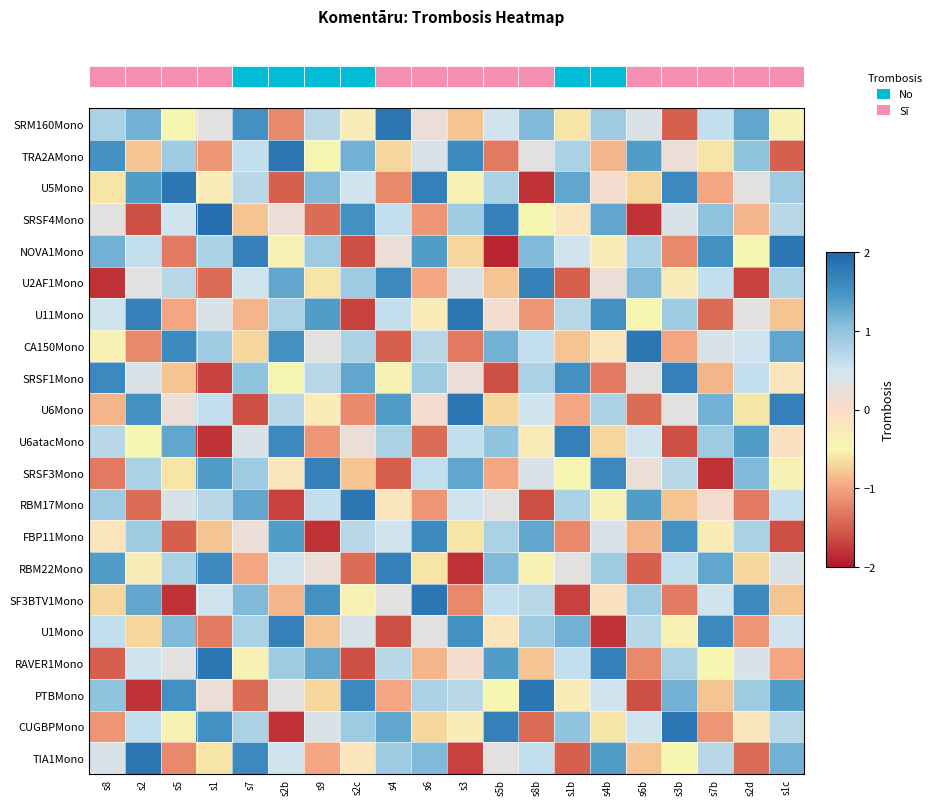

How many values in the CA150Mono series exceed 0?

12